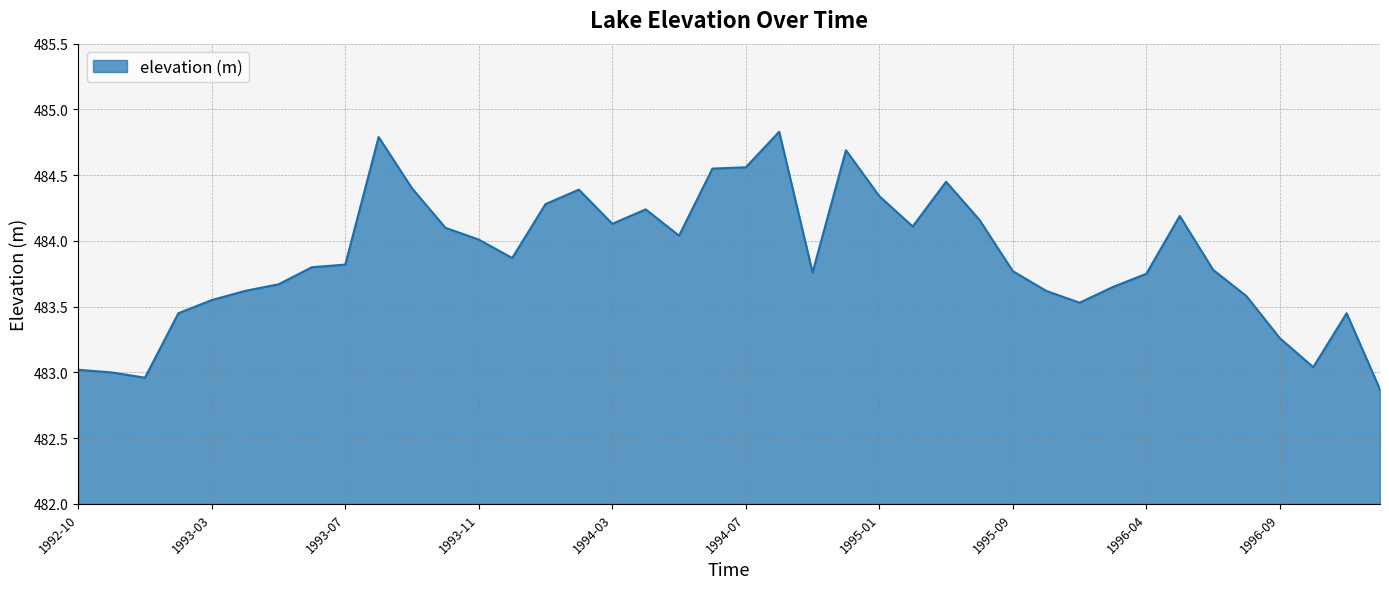

What is the difference between the maximum and minimum values?

2.0